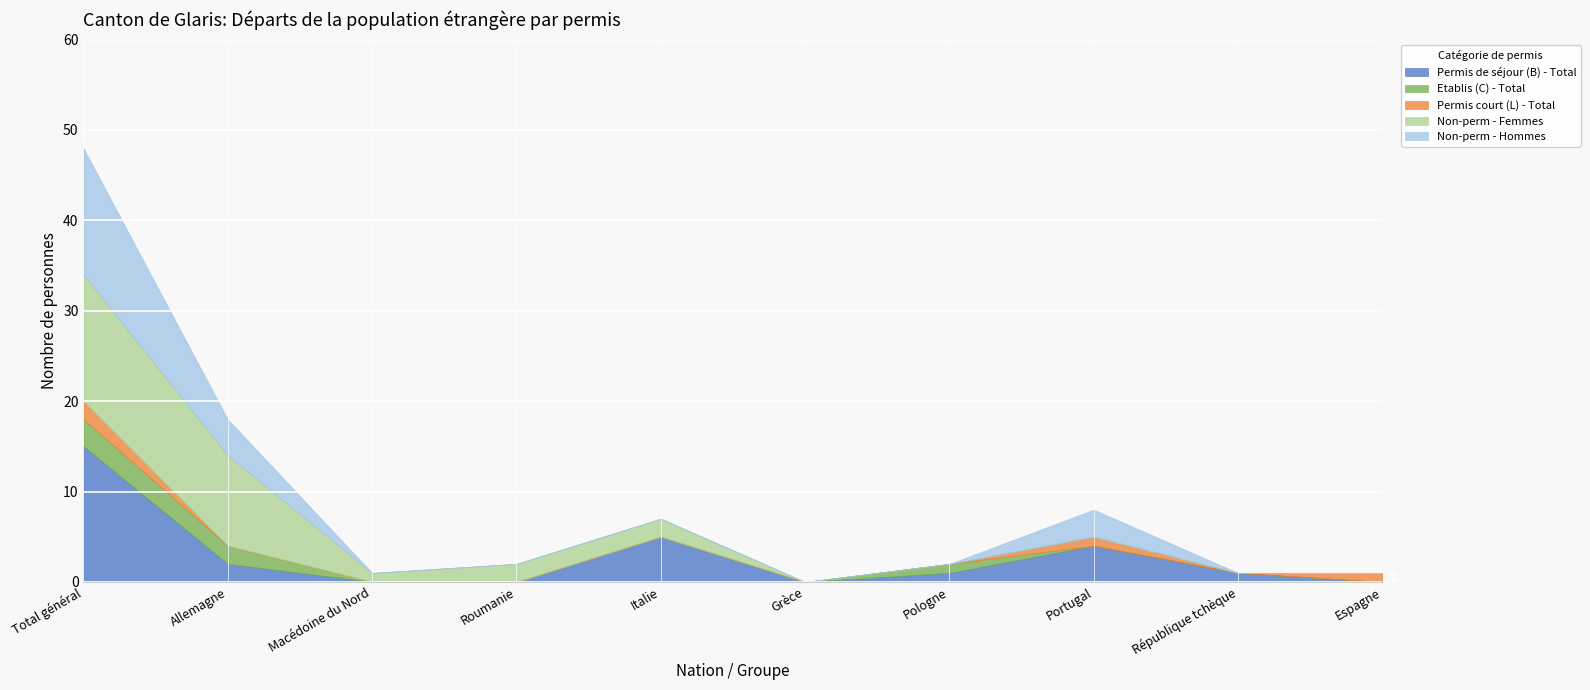

What is the difference between the highest and lowest values at Italie?

5